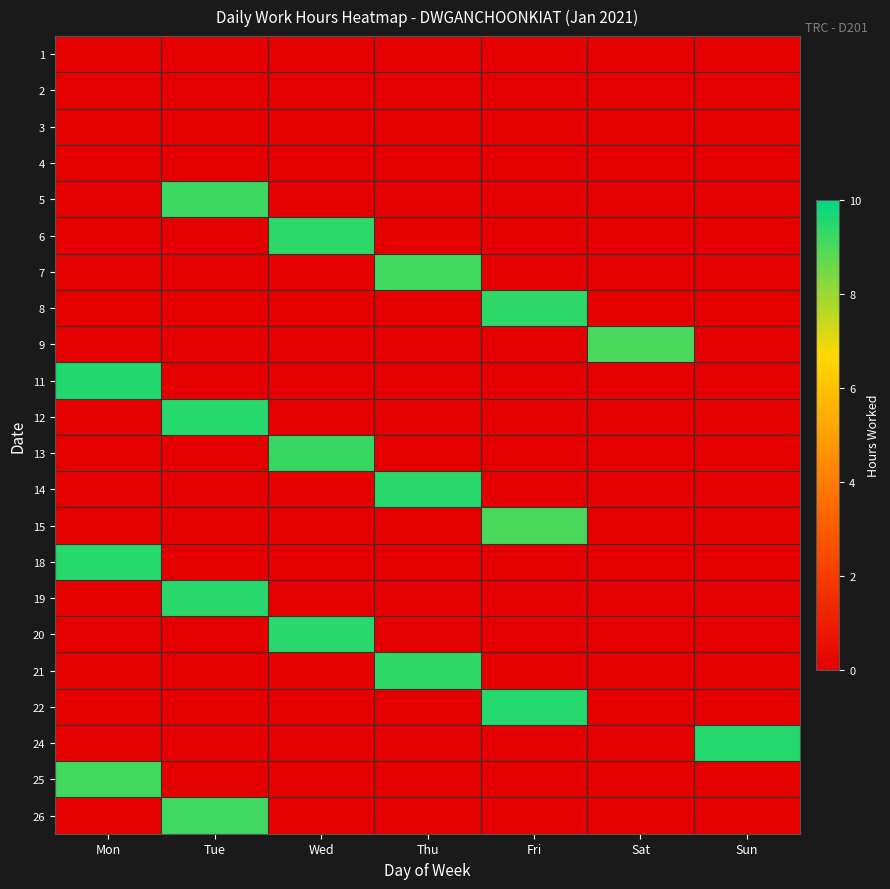

Reading left to right, list all the values displayed in this chart.

1: Mon=0.0	Tue=0.0	Wed=0.0	Thu=0.0	Fri=0.0	Sat=0.0	Sun=0.0
2: Mon=0.0	Tue=0.0	Wed=0.0	Thu=0.0	Fri=0.0	Sat=0.0	Sun=0.0
3: Mon=0.0	Tue=0.0	Wed=0.0	Thu=0.0	Fri=0.0	Sat=0.0	Sun=0.0
4: Mon=0.0	Tue=0.0	Wed=0.0	Thu=0.0	Fri=0.0	Sat=0.0	Sun=0.0
5: Mon=0.0	Tue=9.2	Wed=0.0	Thu=0.0	Fri=0.0	Sat=0.0	Sun=0.0
6: Mon=0.0	Tue=0.0	Wed=9.4	Thu=0.0	Fri=0.0	Sat=0.0	Sun=0.0
7: Mon=0.0	Tue=0.0	Wed=0.0	Thu=9.1	Fri=0.0	Sat=0.0	Sun=0.0
8: Mon=0.0	Tue=0.0	Wed=0.0	Thu=0.0	Fri=9.4	Sat=0.0	Sun=0.0
9: Mon=0.0	Tue=0.0	Wed=0.0	Thu=0.0	Fri=0.0	Sat=9.0	Sun=0.0
11: Mon=9.6	Tue=0.0	Wed=0.0	Thu=0.0	Fri=0.0	Sat=0.0	Sun=0.0
12: Mon=0.0	Tue=9.5	Wed=0.0	Thu=0.0	Fri=0.0	Sat=0.0	Sun=0.0
13: Mon=0.0	Tue=0.0	Wed=9.3	Thu=0.0	Fri=0.0	Sat=0.0	Sun=0.0
14: Mon=0.0	Tue=0.0	Wed=0.0	Thu=9.4	Fri=0.0	Sat=0.0	Sun=0.0
15: Mon=0.0	Tue=0.0	Wed=0.0	Thu=0.0	Fri=9.0	Sat=0.0	Sun=0.0
18: Mon=9.5	Tue=0.0	Wed=0.0	Thu=0.0	Fri=0.0	Sat=0.0	Sun=0.0
19: Mon=0.0	Tue=9.4	Wed=0.0	Thu=0.0	Fri=0.0	Sat=0.0	Sun=0.0
20: Mon=0.0	Tue=0.0	Wed=9.4	Thu=0.0	Fri=0.0	Sat=0.0	Sun=0.0
21: Mon=0.0	Tue=0.0	Wed=0.0	Thu=9.3	Fri=0.0	Sat=0.0	Sun=0.0
22: Mon=0.0	Tue=0.0	Wed=0.0	Thu=0.0	Fri=9.5	Sat=0.0	Sun=0.0
24: Mon=0.0	Tue=0.0	Wed=0.0	Thu=0.0	Fri=0.0	Sat=0.0	Sun=9.5
25: Mon=9.1	Tue=0.0	Wed=0.0	Thu=0.0	Fri=0.0	Sat=0.0	Sun=0.0
26: Mon=0.0	Tue=9.2	Wed=0.0	Thu=0.0	Fri=0.0	Sat=0.0	Sun=0.0